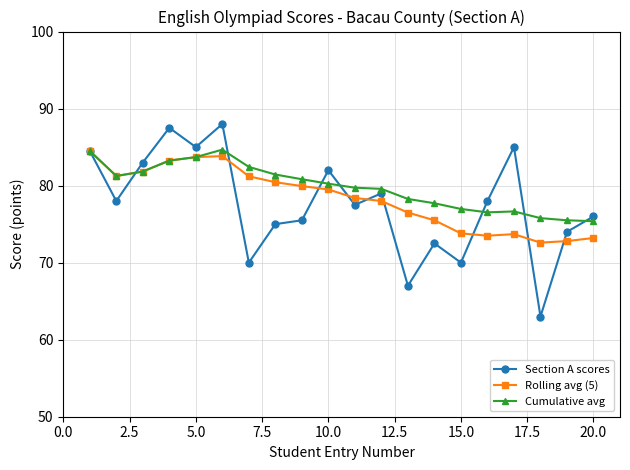

How many categories are shown in the chart?

20